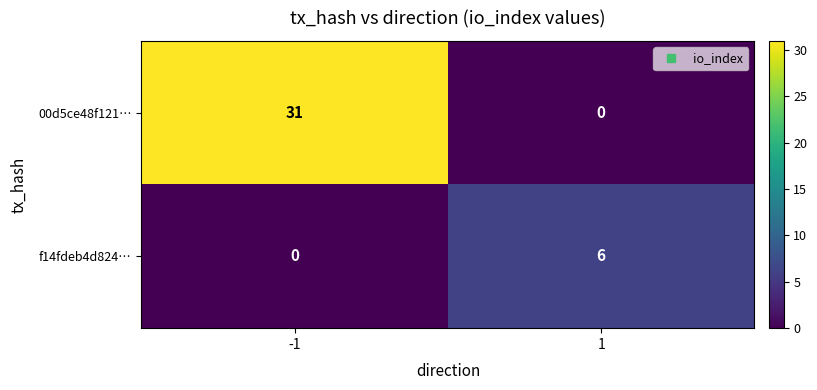

Between -1 and 1, which series saw the biggest shift?

00d5ce48f121…